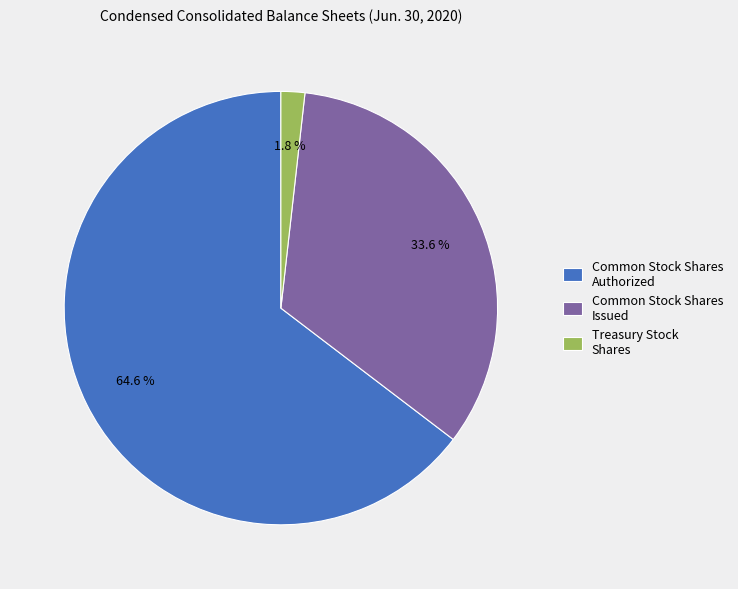

Which category has the biggest portion of the pie?

Common Stock Shares Authorized